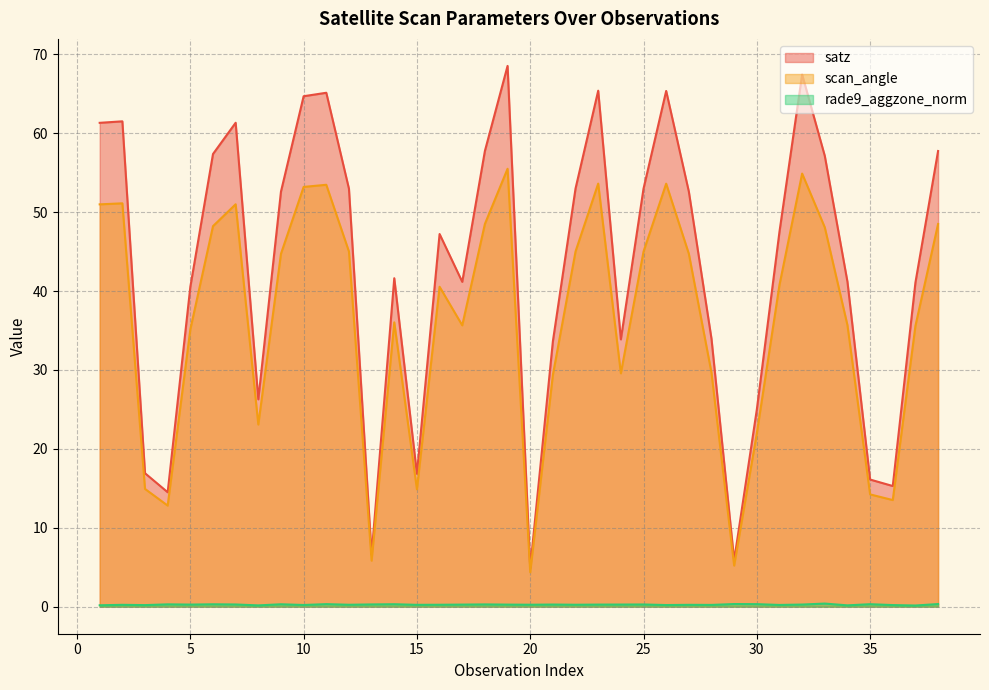

True or false: satz and scan_angle intersect in this chart.

False